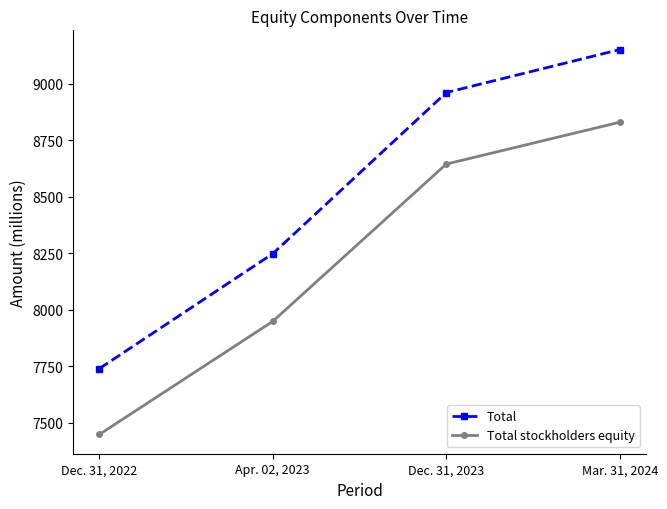

True or false: Total stockholders equity and Total intersect in this chart.

False